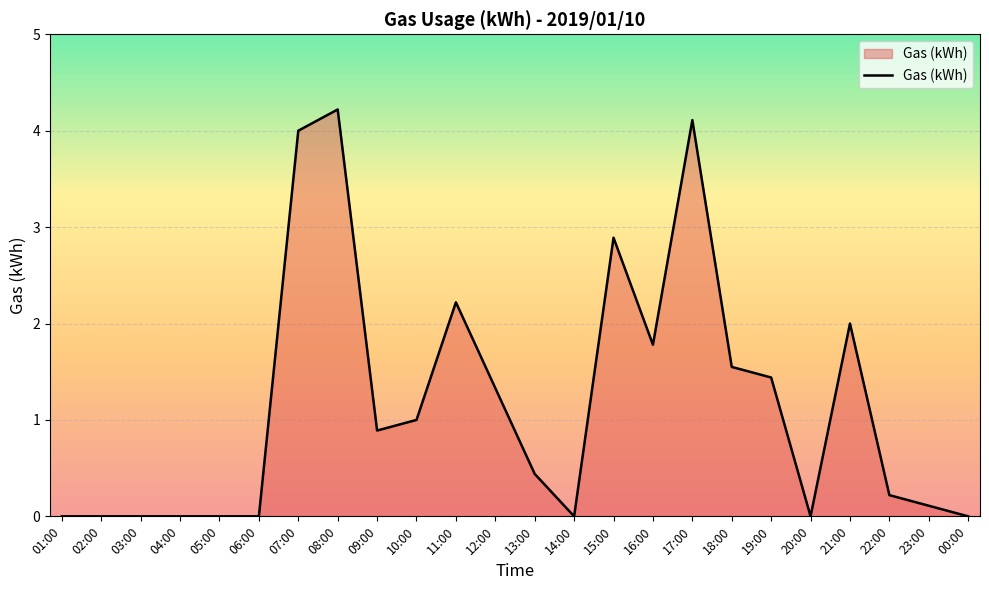

At which label is the value closest to 2?

21:00